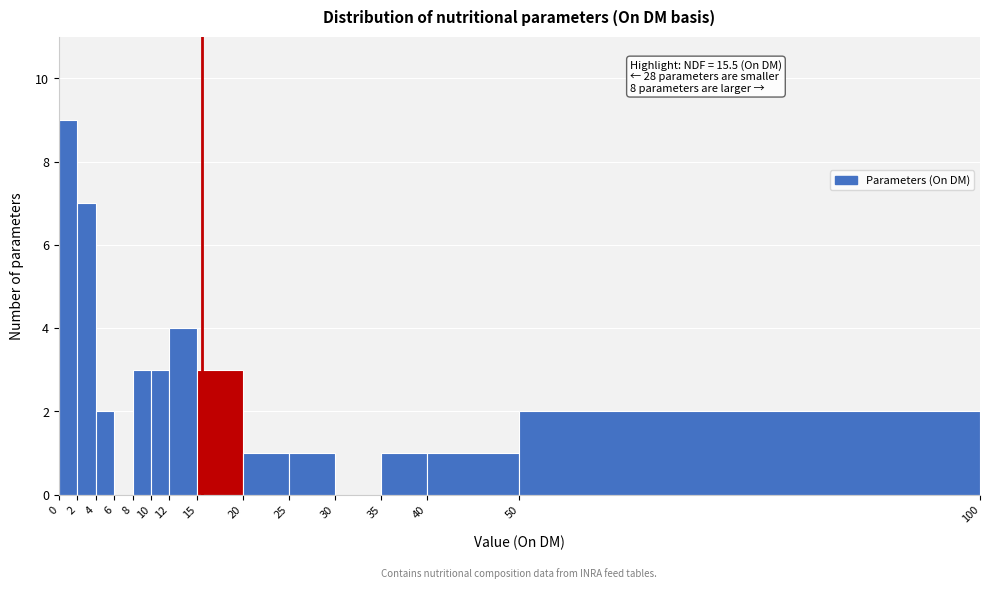

Which range on the x-axis has the tallest bar?

0 to 2